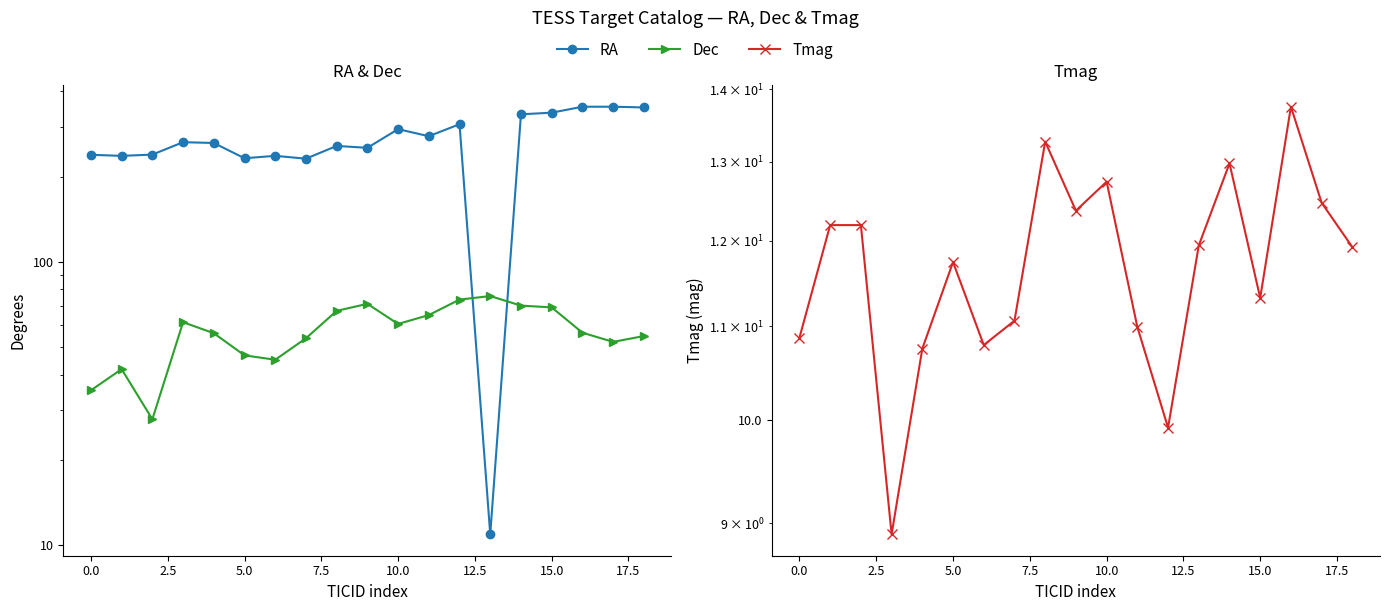

What is the sum of all RA values?

5067.9